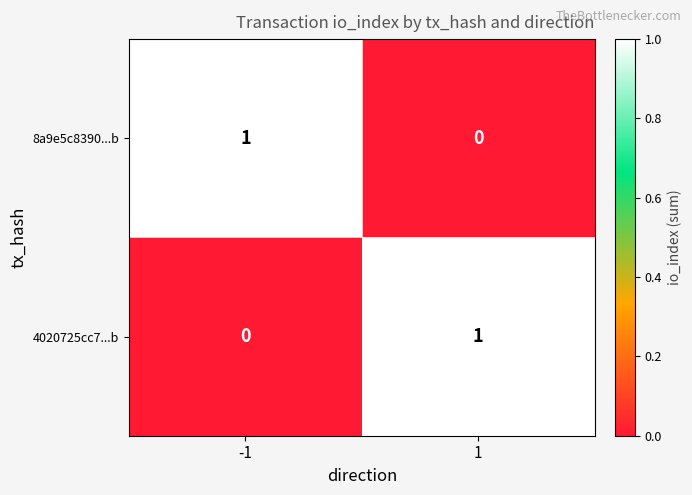

How many series are shown in this chart?

2